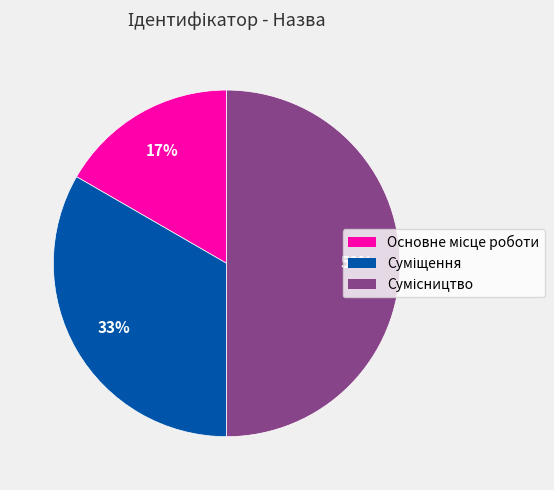

To the nearest percent, what is the difference between the largest and smallest slice percentages?

33%